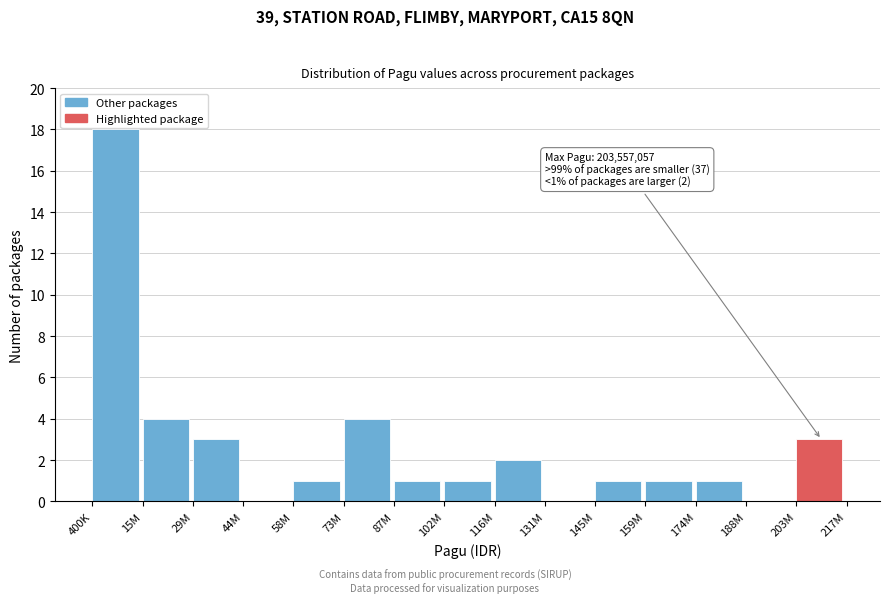

Reading left to right, what are all the values shown in this chart?

400K=18	15M=4	29M=3	44M=0	58M=1	73M=4	87M=1	102M=1	116M=2	131M=0	145M=1	159M=1	174M=1	188M=0	203M=3